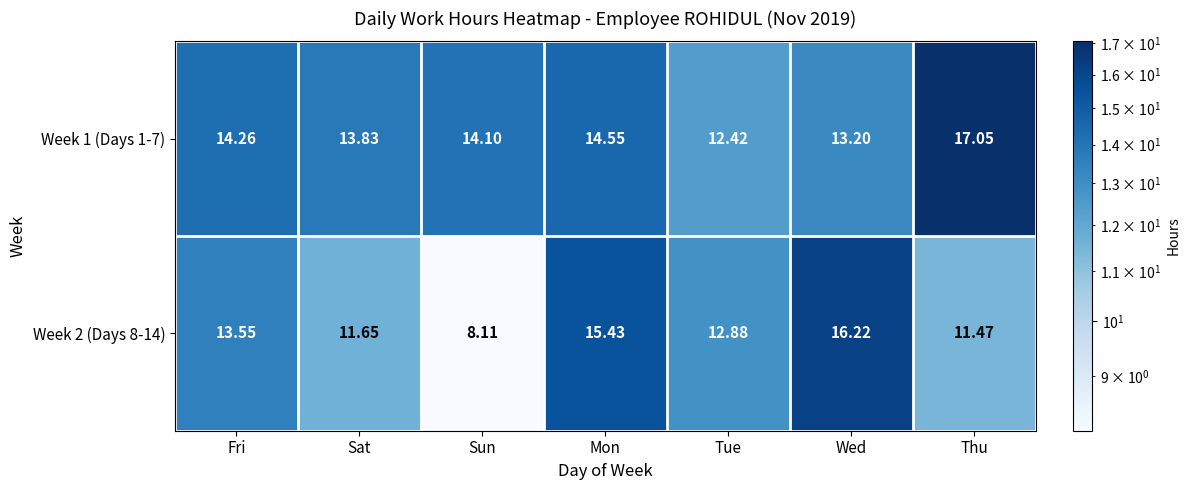

Which category has the highest value in the Week 1 (Days 1-7) series?

Thu